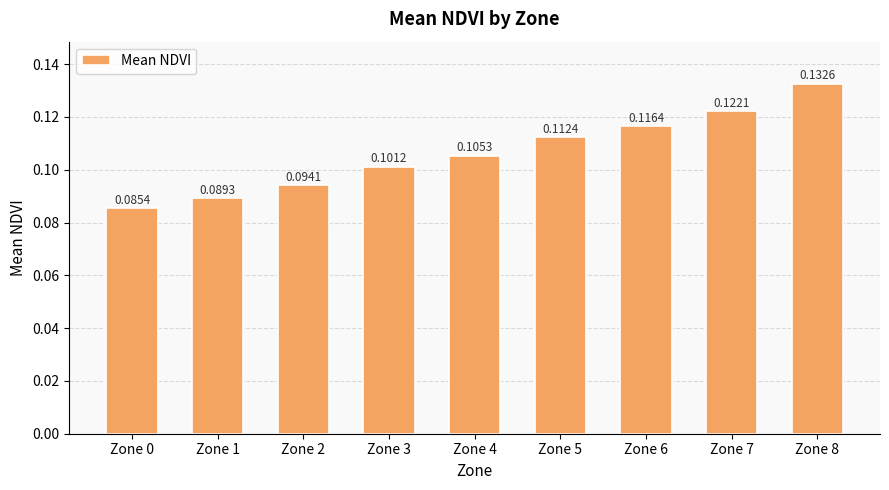

Between Zone 3 and Zone 4, which is larger?

Zone 4